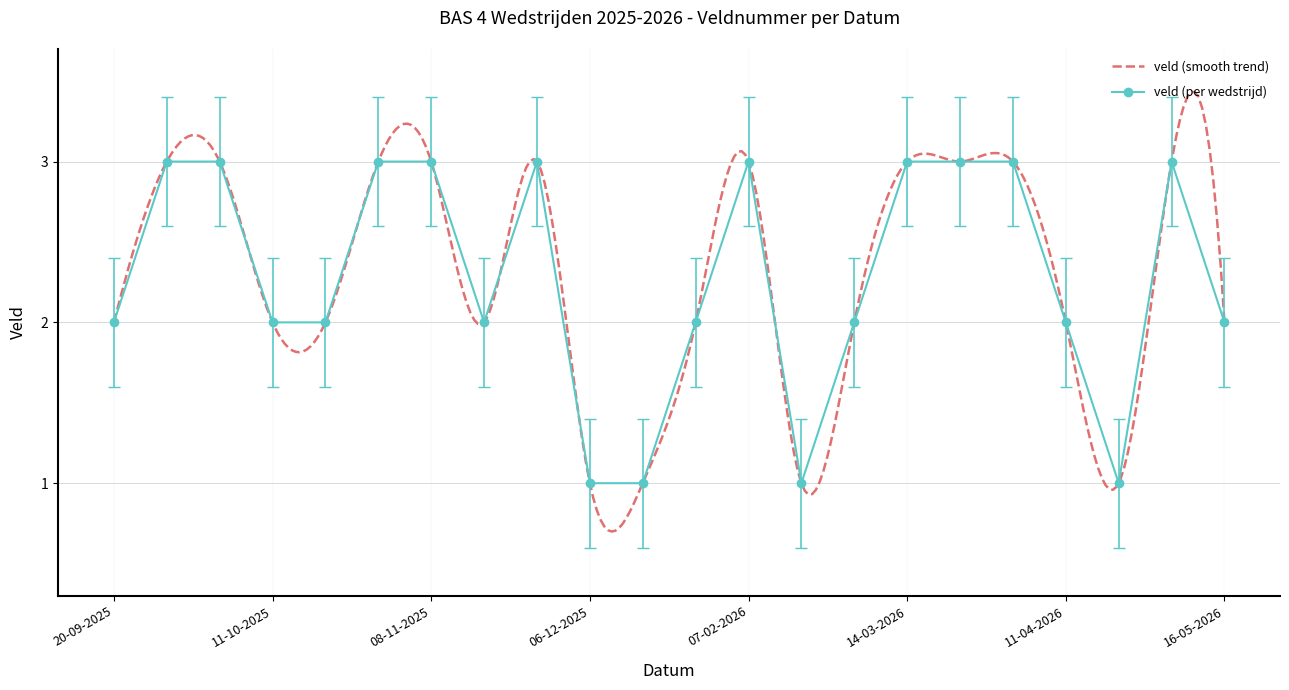

List the labels in order of value, smallest first.

06-12-2025, 24-01-2026, 28-02-2026, 18-04-2026, 20-09-2025, 11-10-2025, 25-10-2025, 22-11-2025, 31-01-2026, 07-03-2026, 11-04-2026, 16-05-2026, 27-09-2025, 04-10-2025, 01-11-2025, 08-11-2025, 29-11-2025, 07-02-2026, 14-03-2026, 21-03-2026, 28-03-2026, 09-05-2026